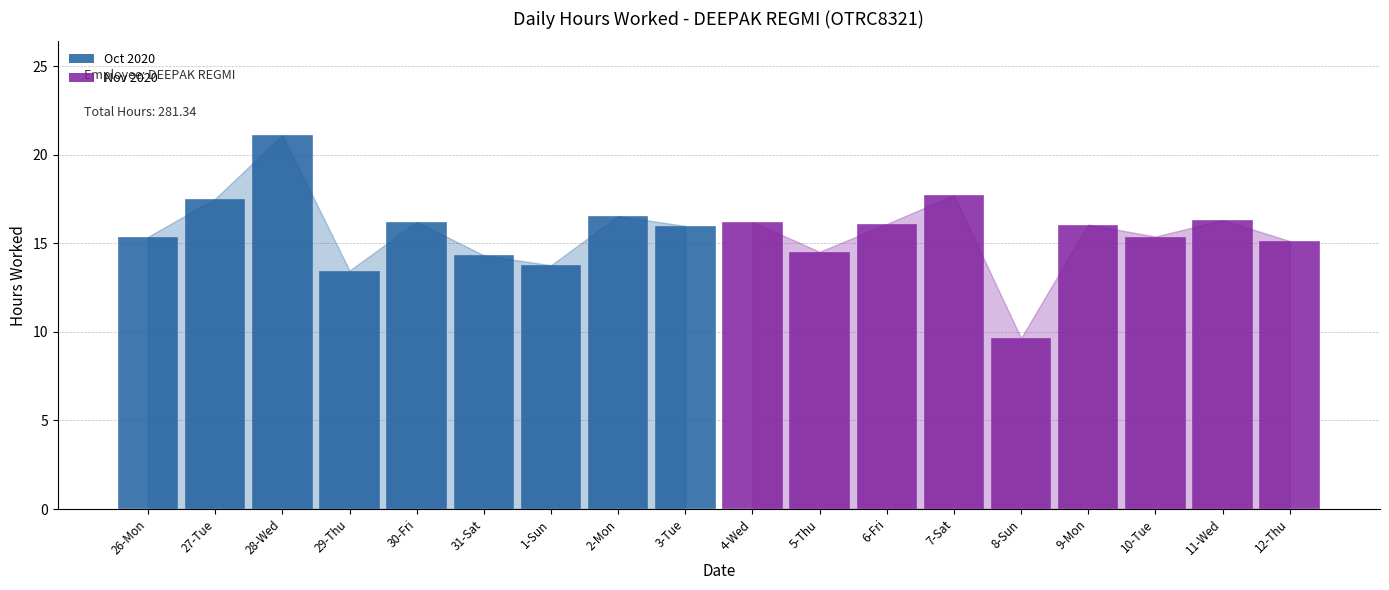

What is the sum of the values at 29-Thu and 1-Sun?

27.2